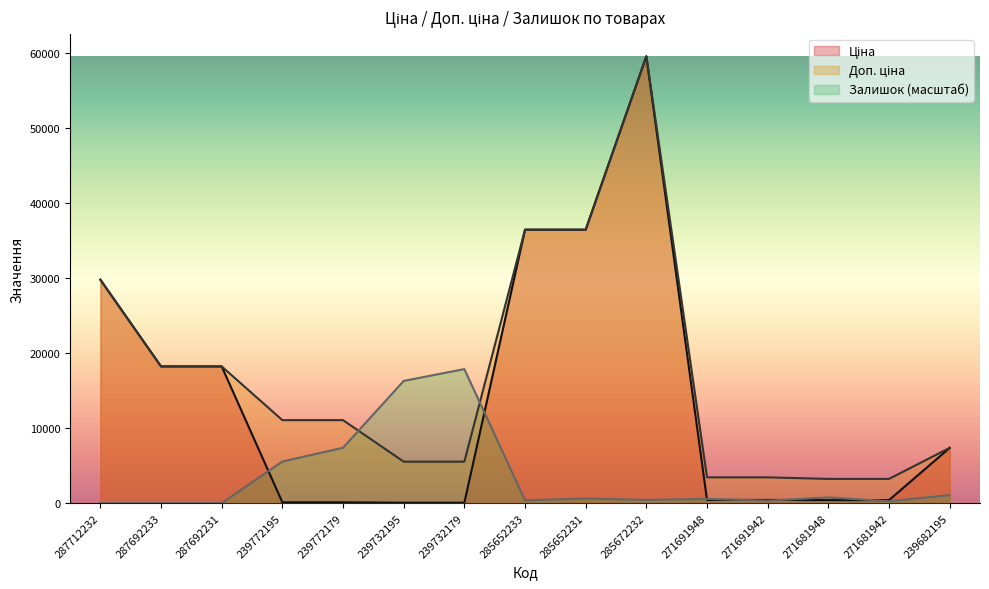

Reading left to right, what are all the values shown in this chart?

Ціна: 29761.5	18212.0	18212.0	110.5	110.5	55.3	55.3	36424.0	36424.0	59523.0	429.3	429.3	403.6	403.6	7360.2
Доп. ціна: 29761.5	18212.0	18212.0	11055.0	11055.0	5528.0	5528.0	36424.0	36424.0	59523.0	3434.6	3434.6	3228.8	3228.8	7360.2
Залишок: 0.0	0.0	0.0	5545.3	7376.8	16279.8	17856.9	381.6	610.5	432.4	559.6	330.7	763.1	254.4	1068.4